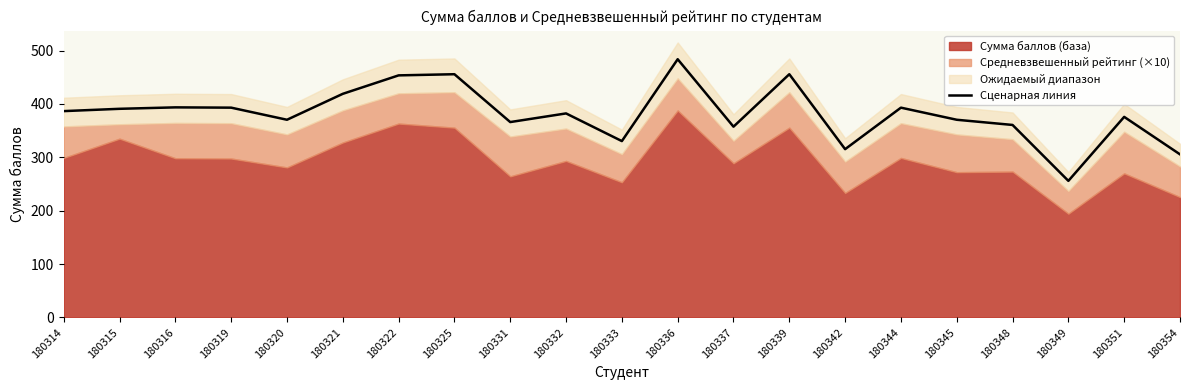

What is the difference between the maximum and minimum values?

227.9